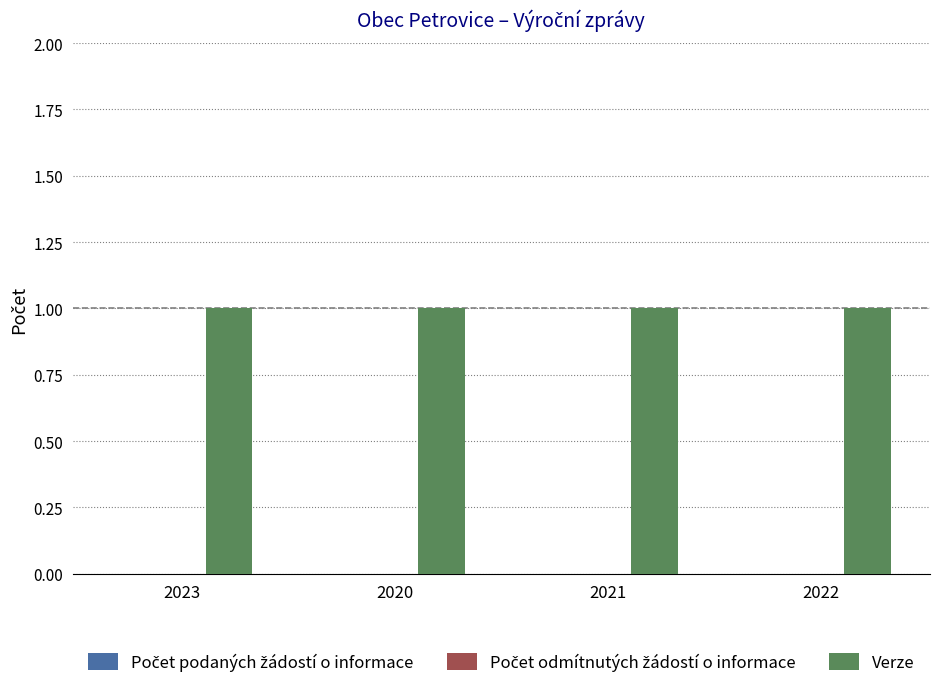

List the labels in order of Počet podaných žádostí o informace value, smallest first.

2023, 2020, 2021, 2022